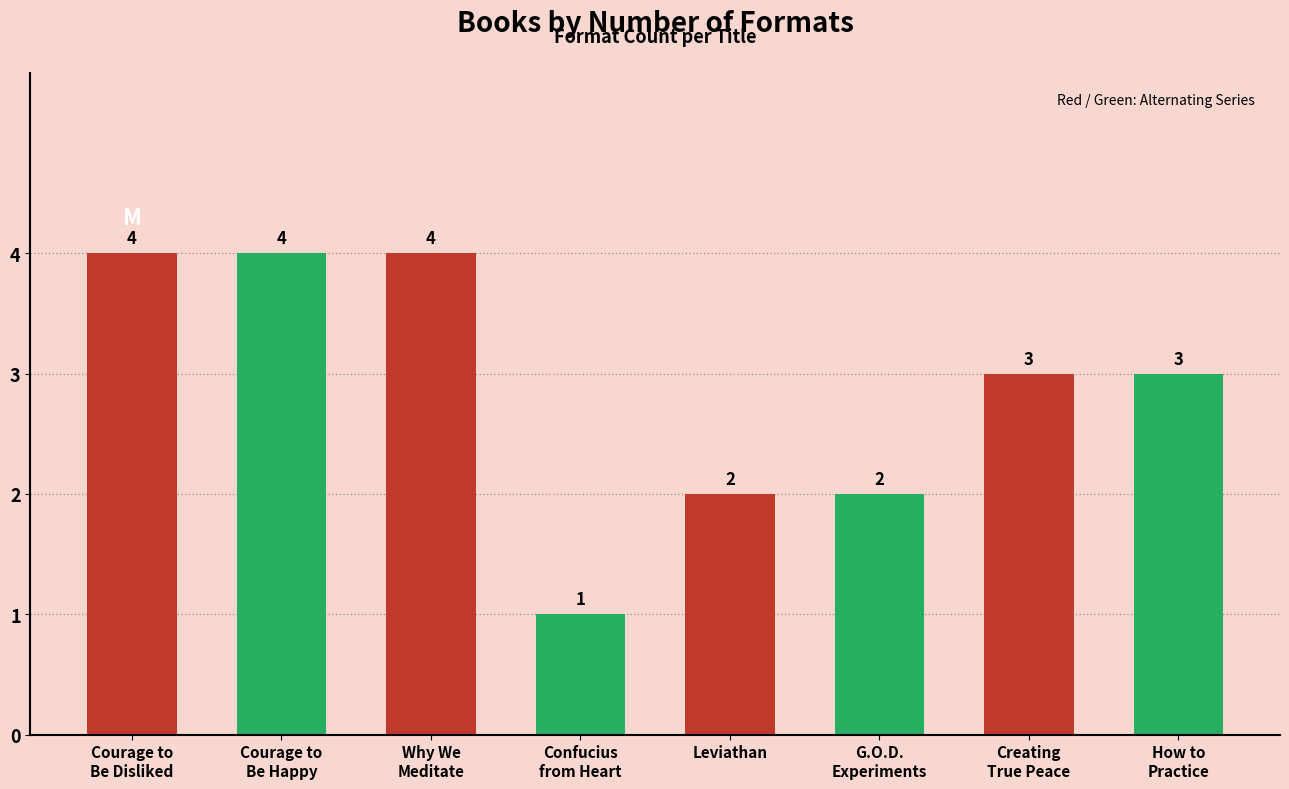

What is the label of the 1st bar from the right?

How to Practice